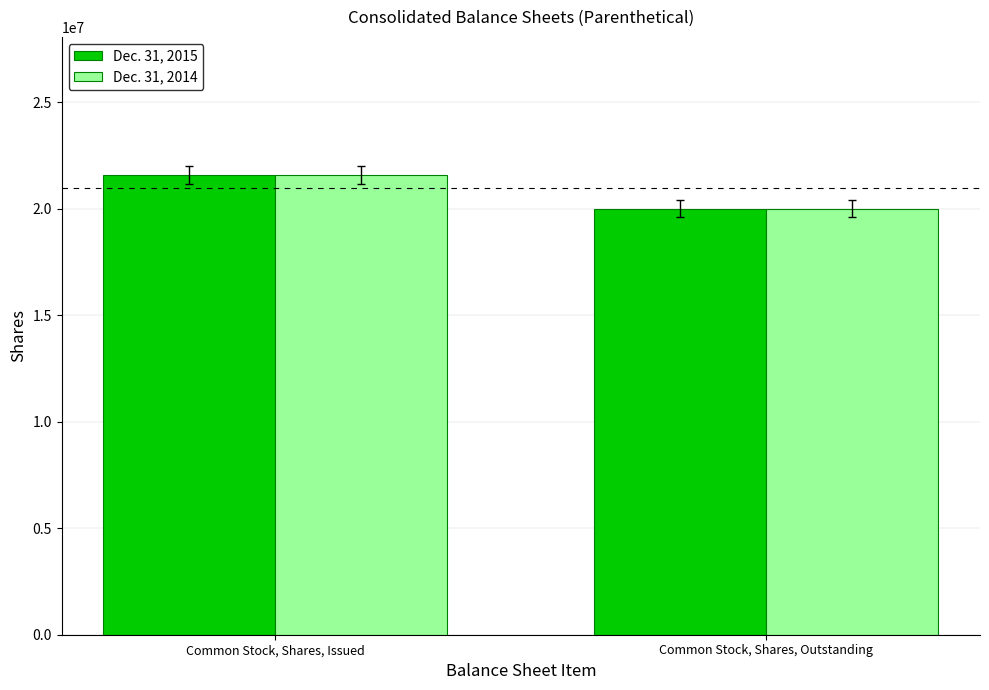

What is the sum of all Dec. 31, 2015 values?

41600000